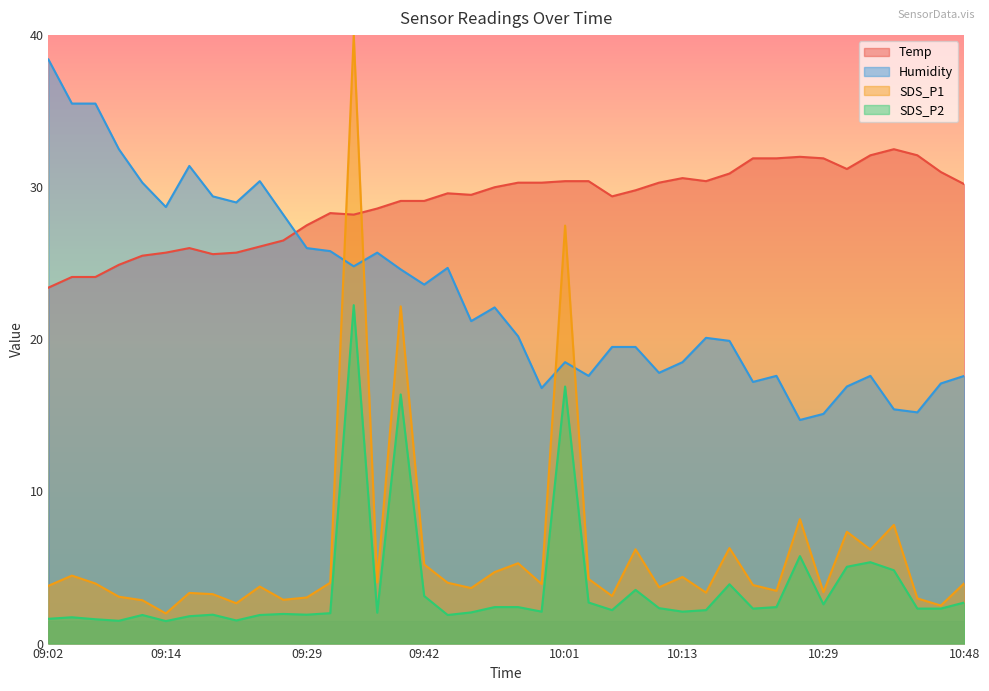

What is the value of the Temp point at the 30th from the left?

30.9